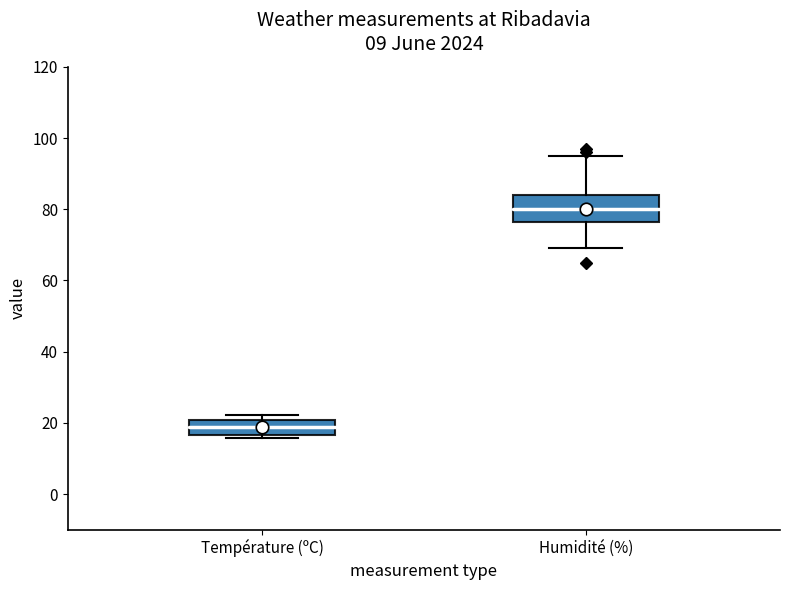

Comparing the boxes themselves (not the whiskers), which one is the tallest?

Humidité (%)